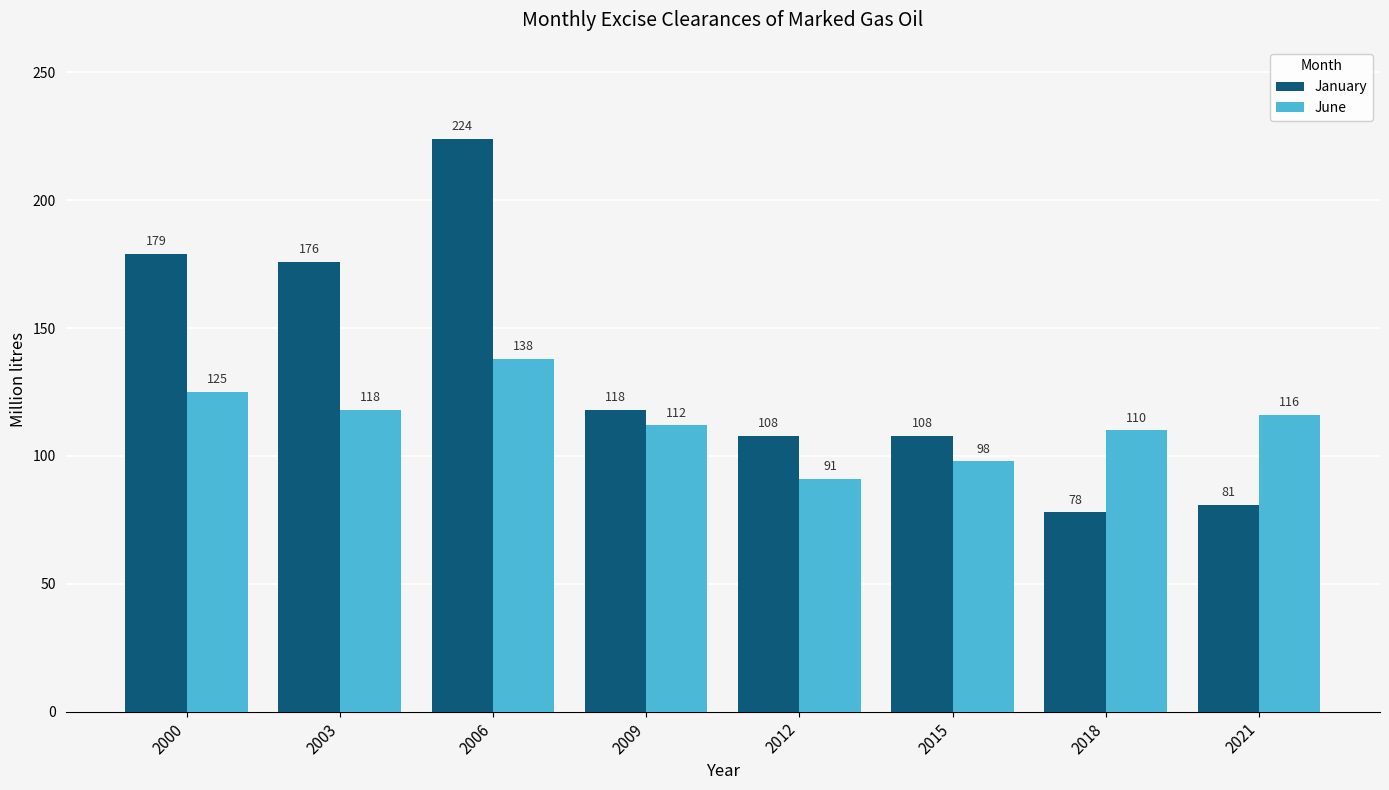

The June series shows 160 at 2018. True or false?

False